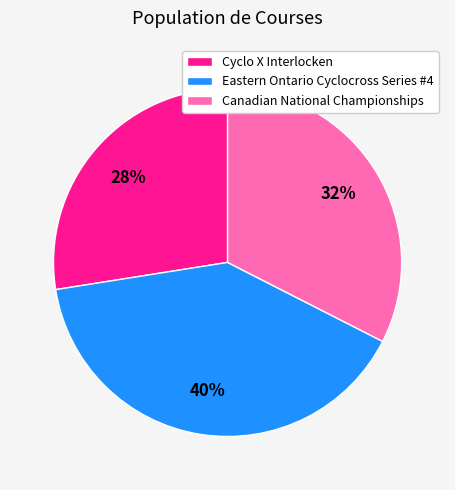

Is the sum of Cyclo X Interlocken and Eastern Ontario Cyclocross Series #4 greater than half?

Yes